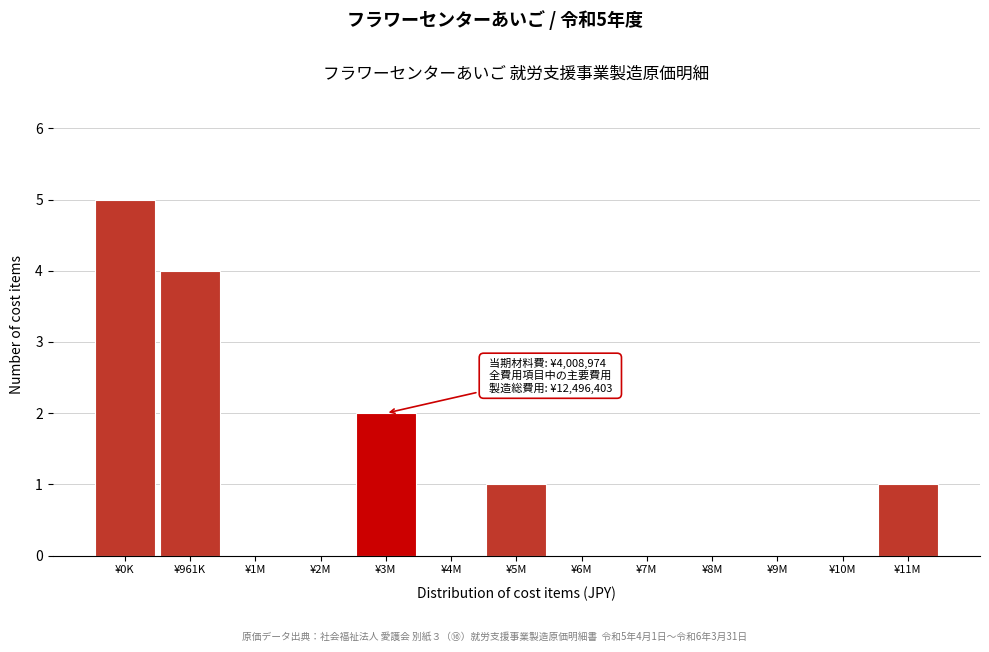

Reading right to left, transcribe all the data shown in this chart.

¥11M=1	¥10M=0	¥9M=0	¥8M=0	¥7M=0	¥6M=0	¥5M=1	¥4M=0	¥3M=2	¥2M=0	¥1M=0	¥961K=4	¥0K=5